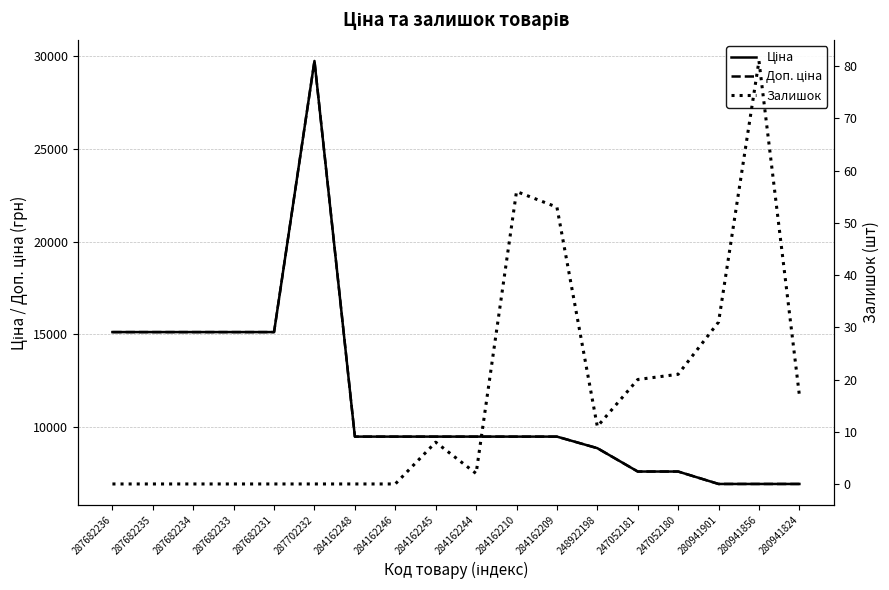

What position from the right is 284162210?

8